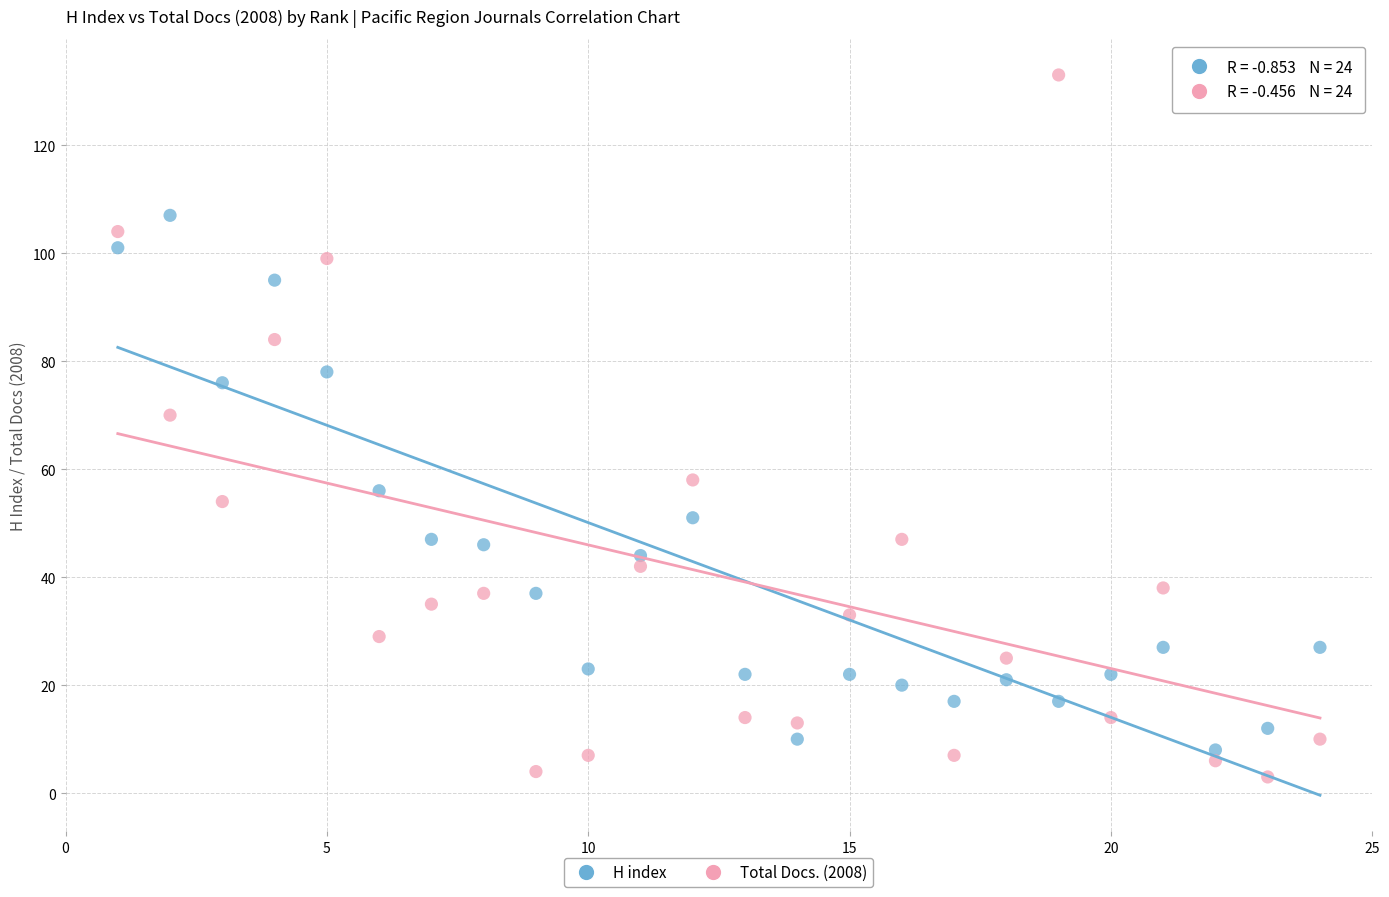

Which series reaches the maximum Y coordinate?

Total Docs. (2008)